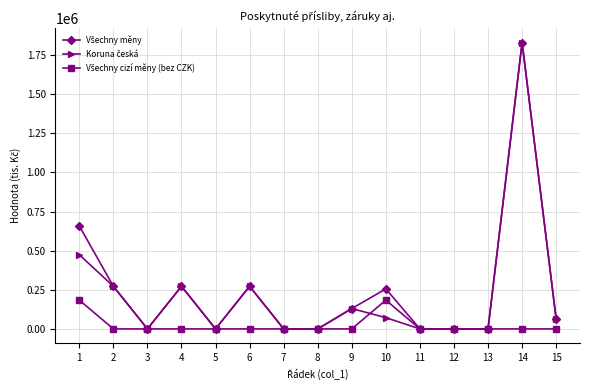

How many lines are shown in the chart?

3